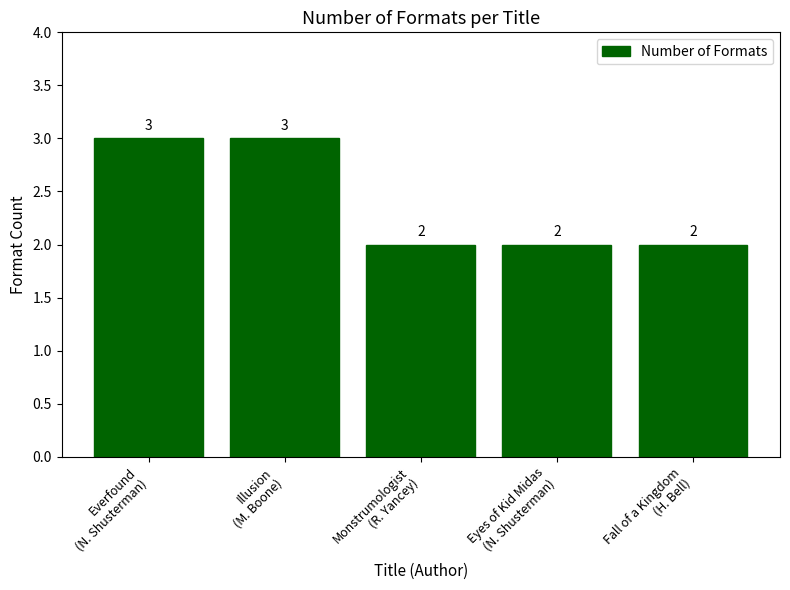

What is the greatest value displayed?

3